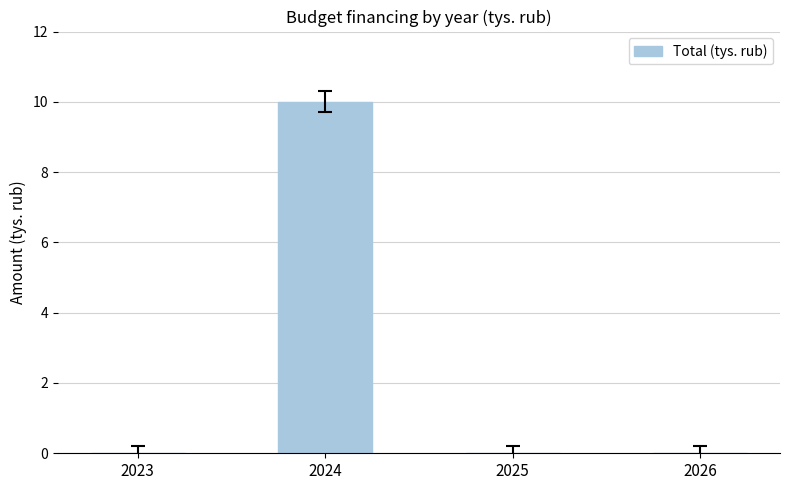

Reading right to left, extract all data points from this chart.

0	0	10	0